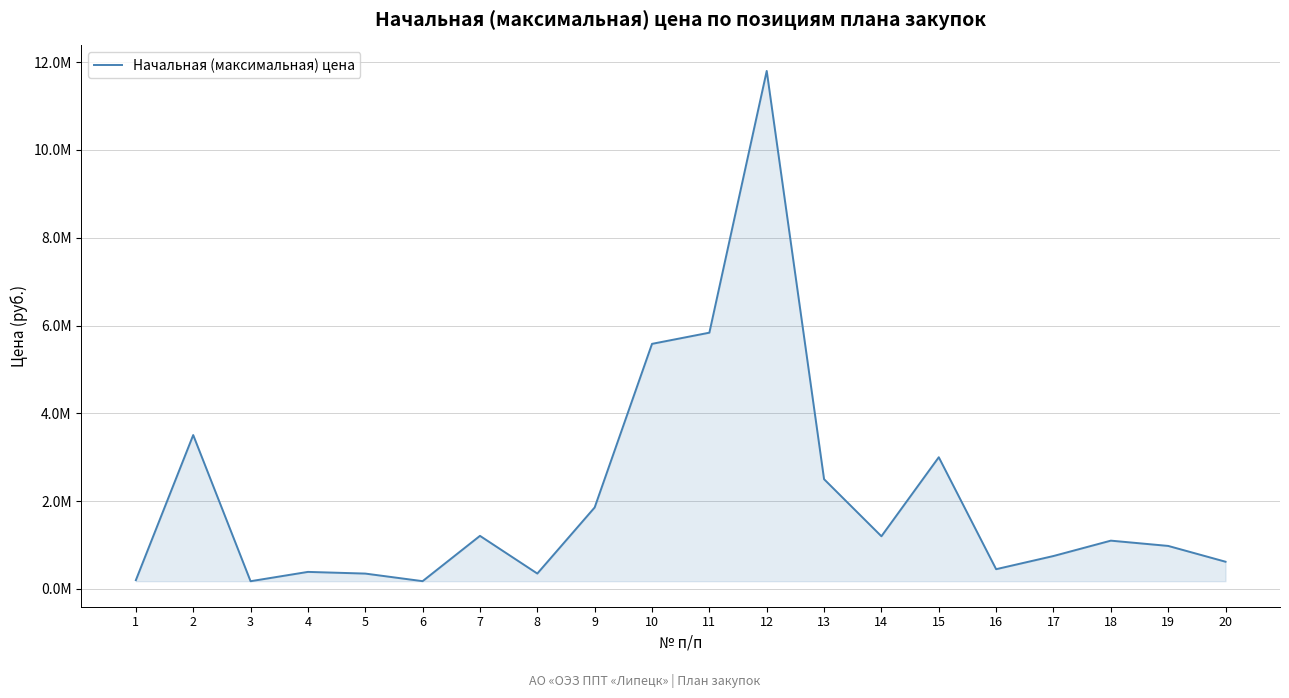

What is the change in value from 13 to 16?

-2050000.0